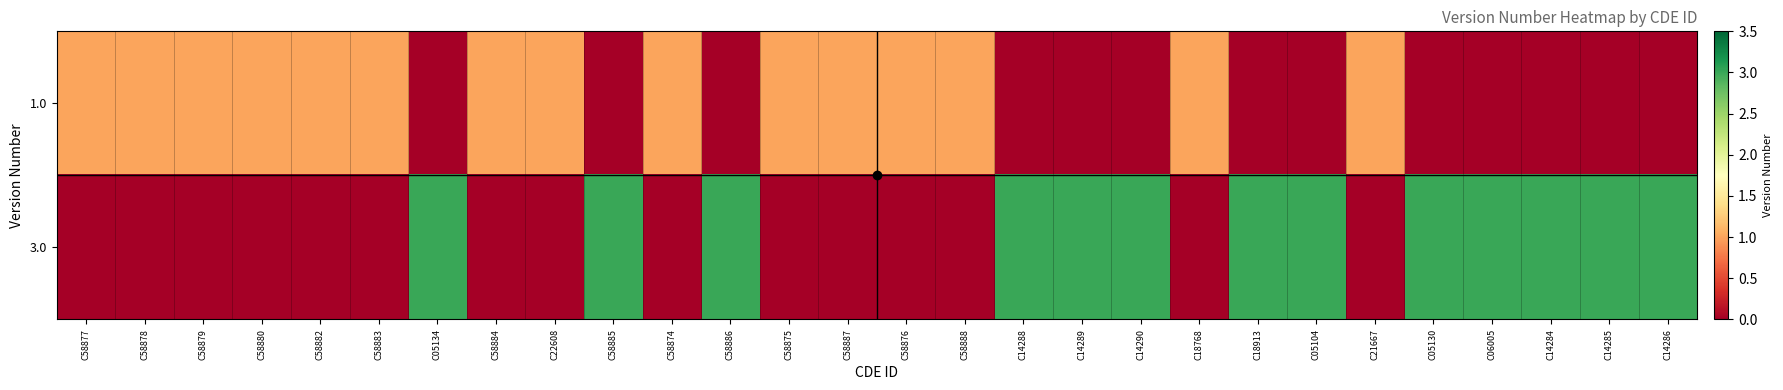

Rank the series by their average value, from lowest to highest.

1.0, 3.0